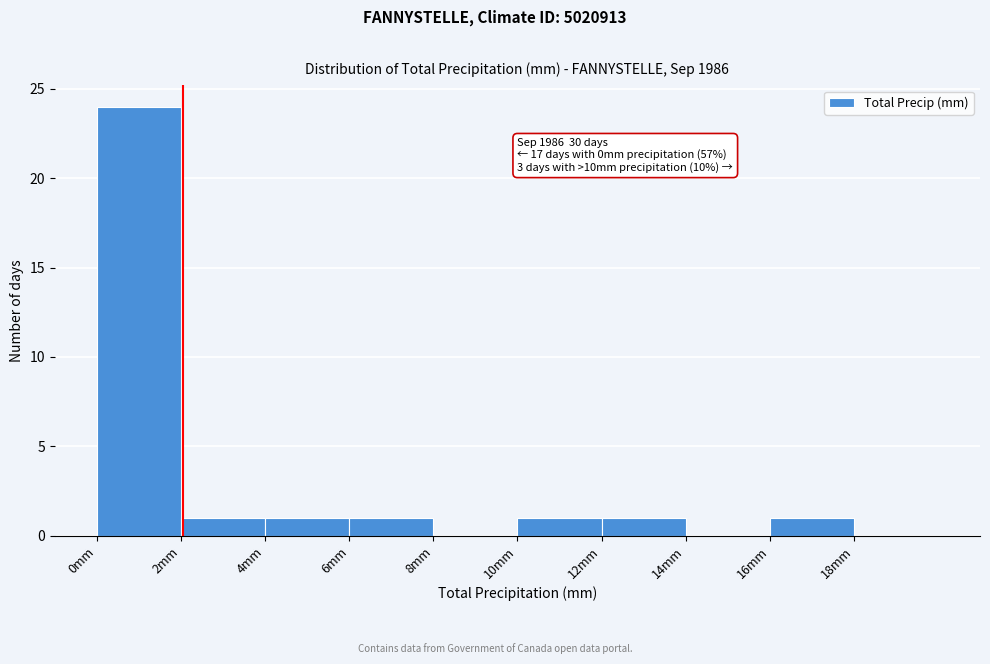

Which range on the x-axis has the tallest bar?

0 to 2